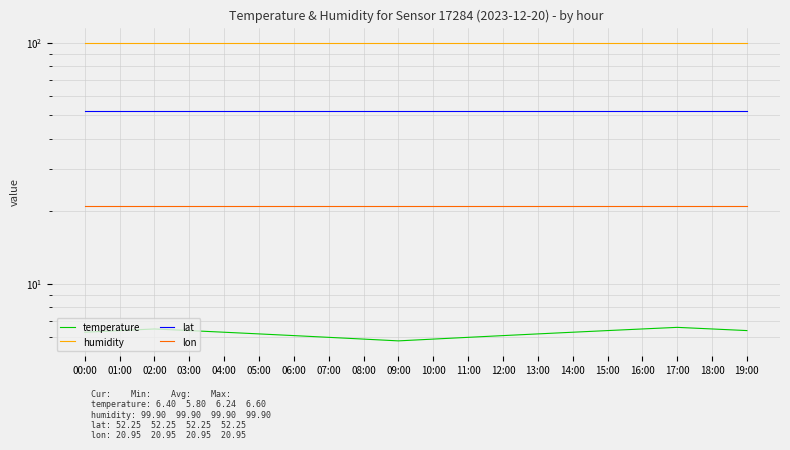

True or false: lat has a value of 31.9 at 05:00.

False